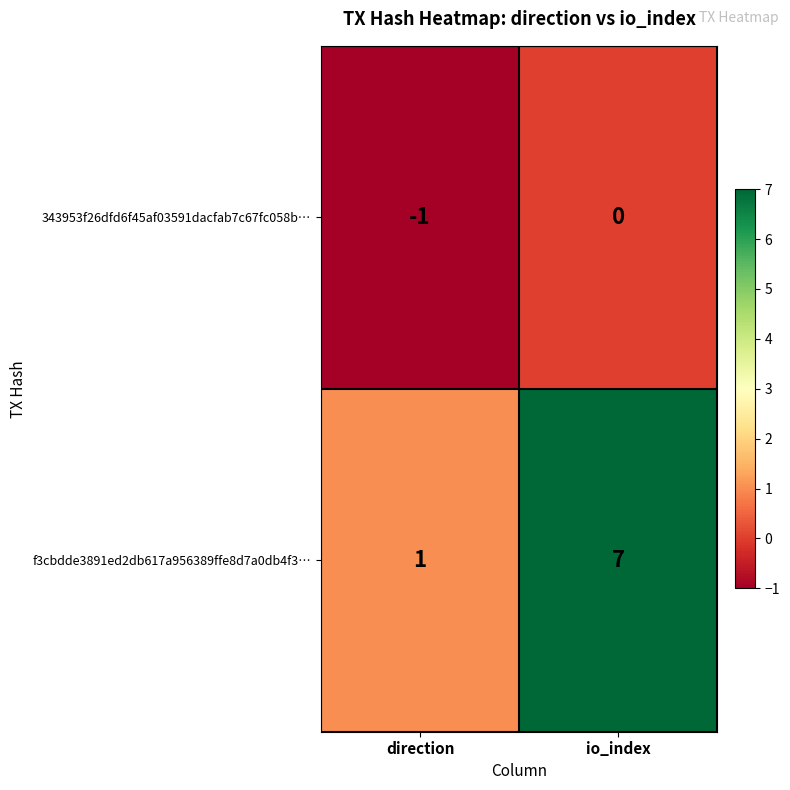

What is the difference between the highest and lowest values at io_index?

7